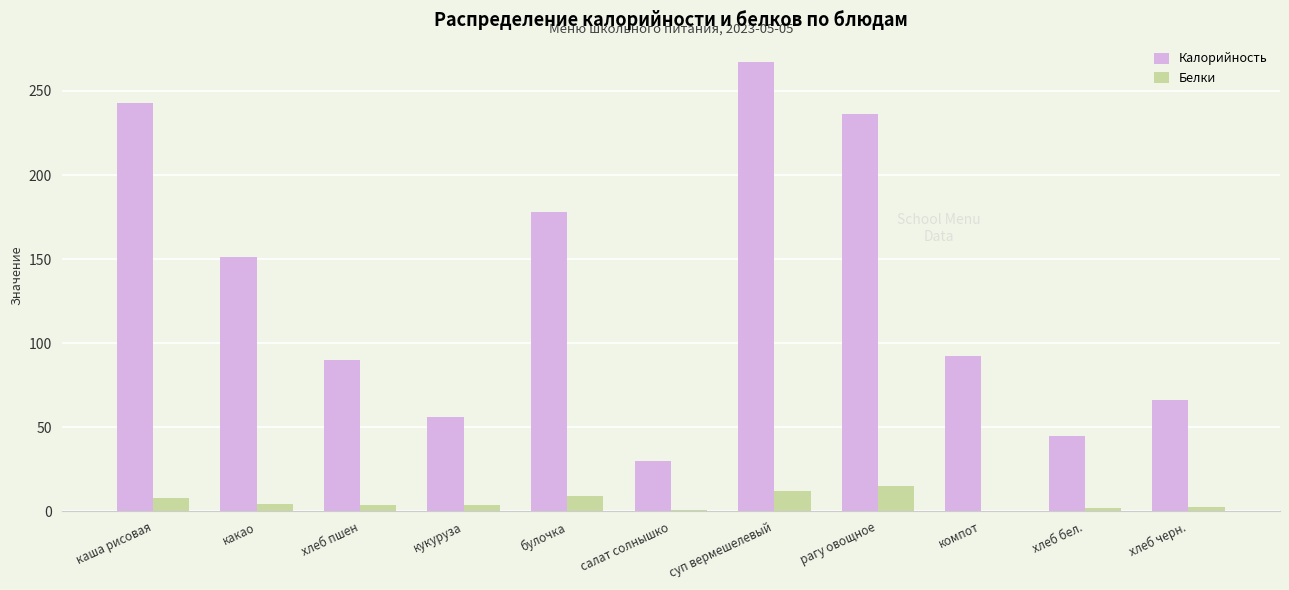

The value of Калорийность at компот is 49.2. True or false?

False